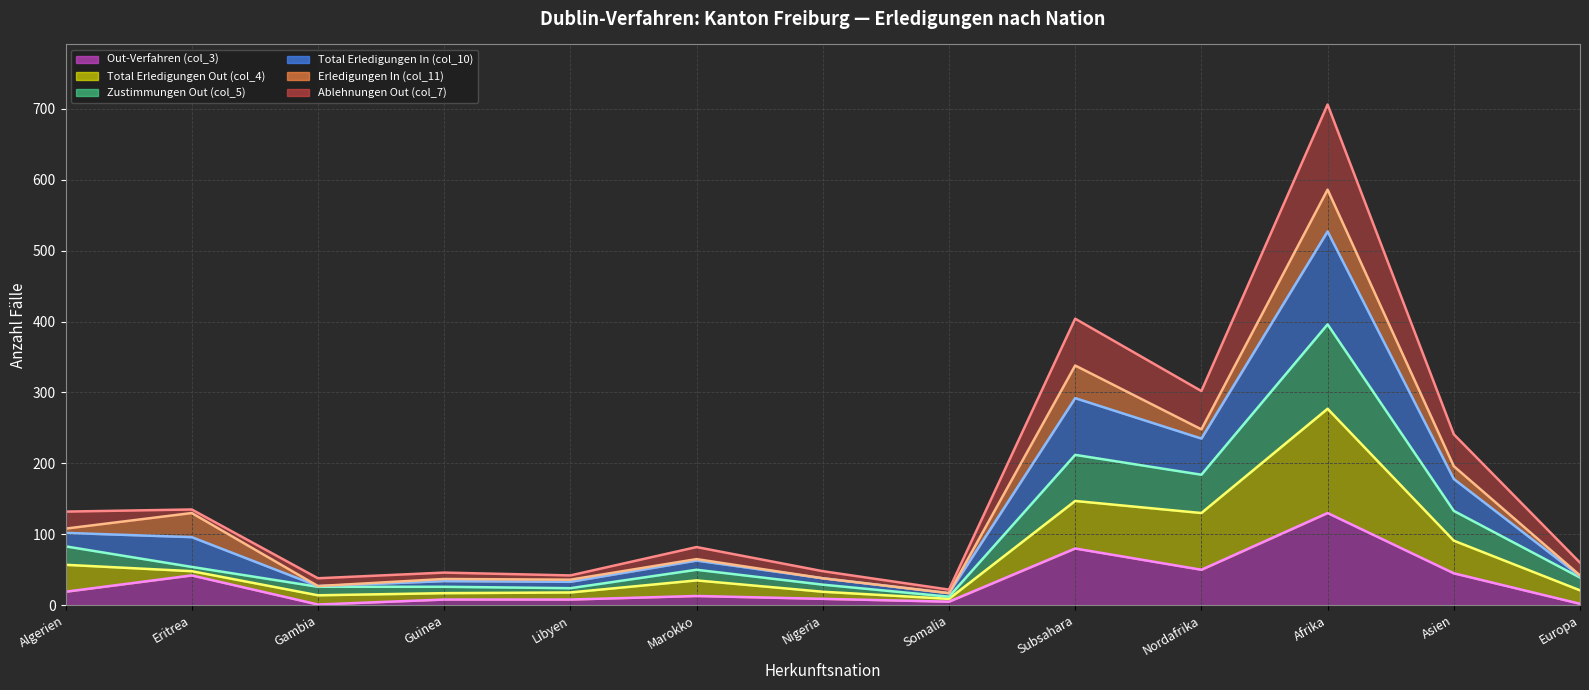

What is the sum of all Erledigungen In (col_11) (Linie) values?

1868